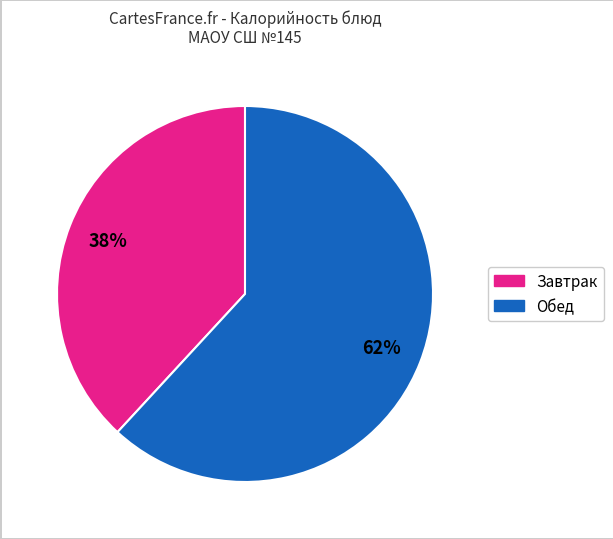

To the nearest percent, what is the average slice percentage?

50%